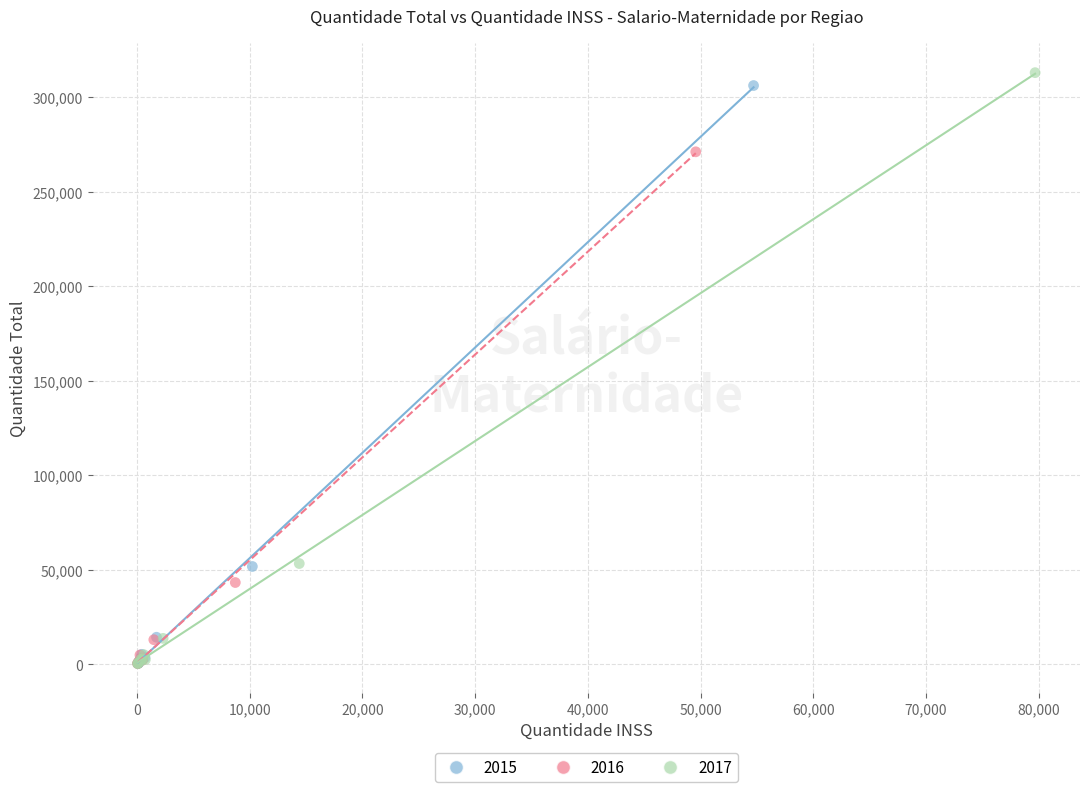

What are all the series names shown in the legend?

2015, 2016, 2017